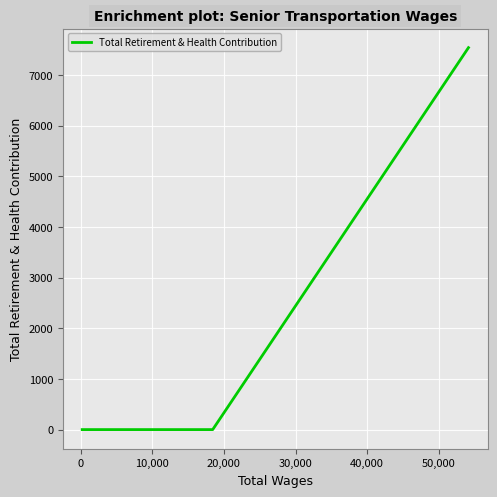

Count the number of data series in this chart.

1